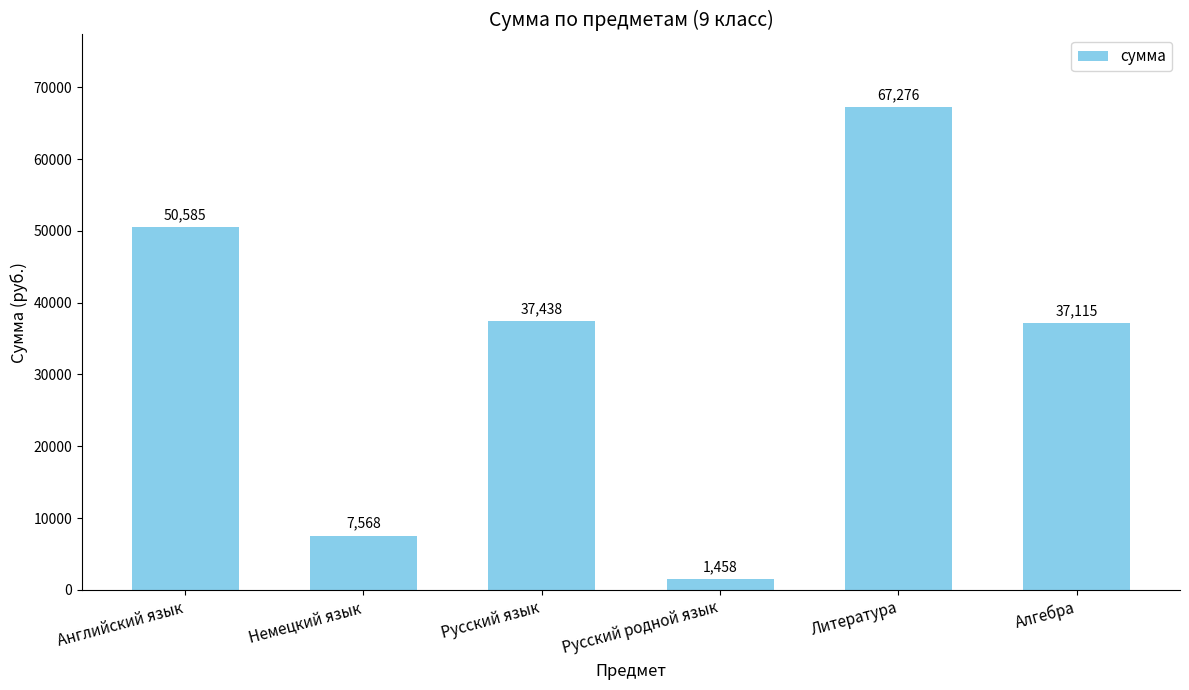

What is the approximate value at Литература?

67276.0